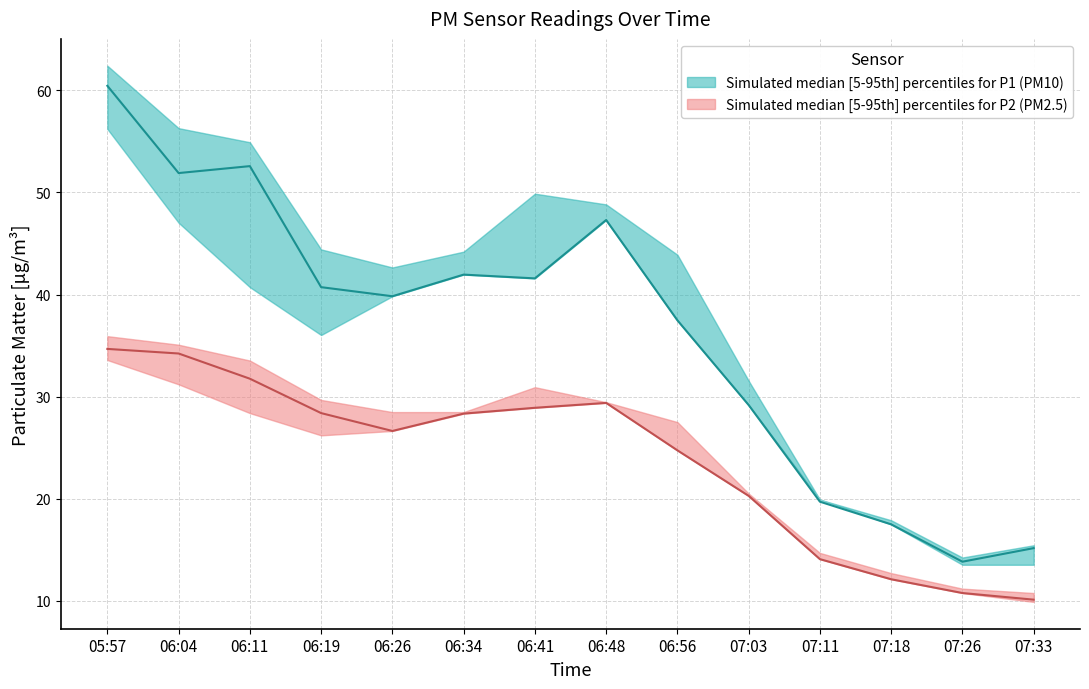

How many interior local peaks does the P2_upper series have?

1